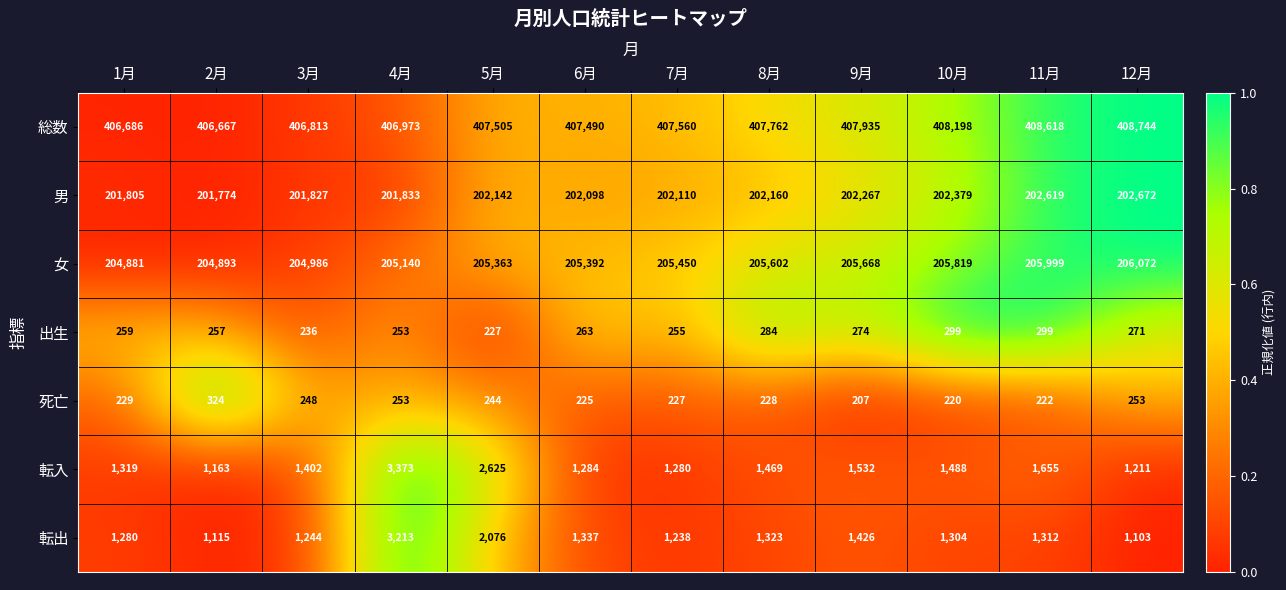

What is the spread (max minus min) of values at 10月?

407978